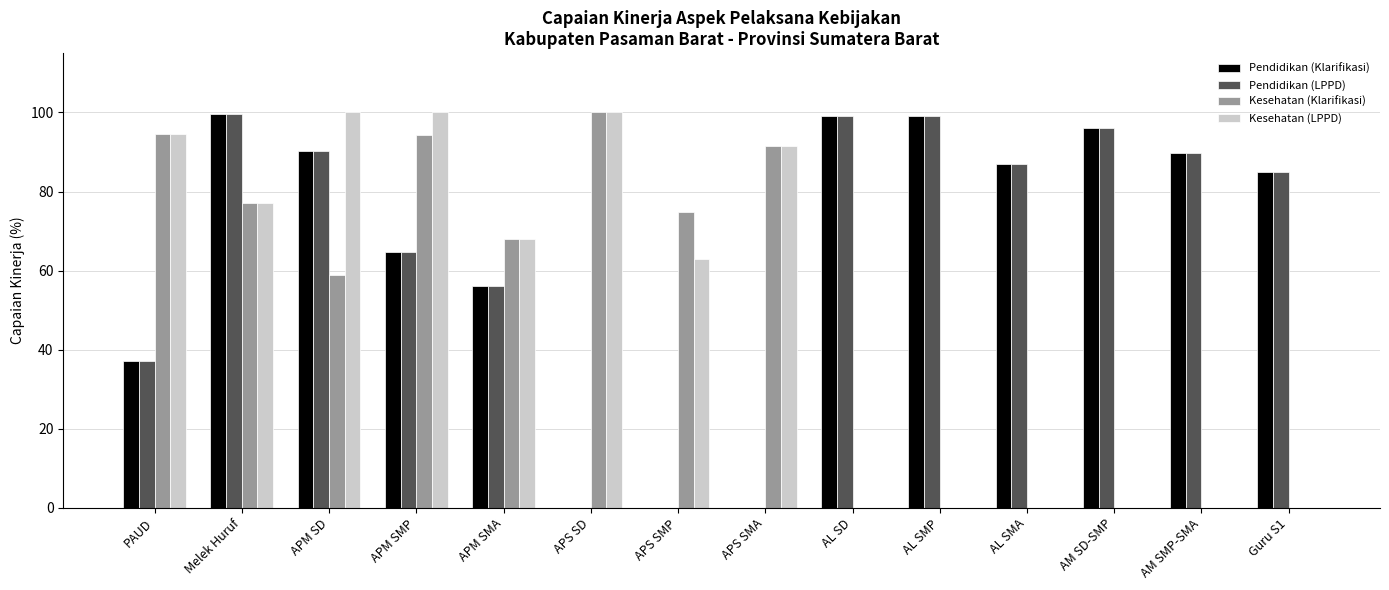

How many data points in Pendidikan (LPPD) are above 86?

7